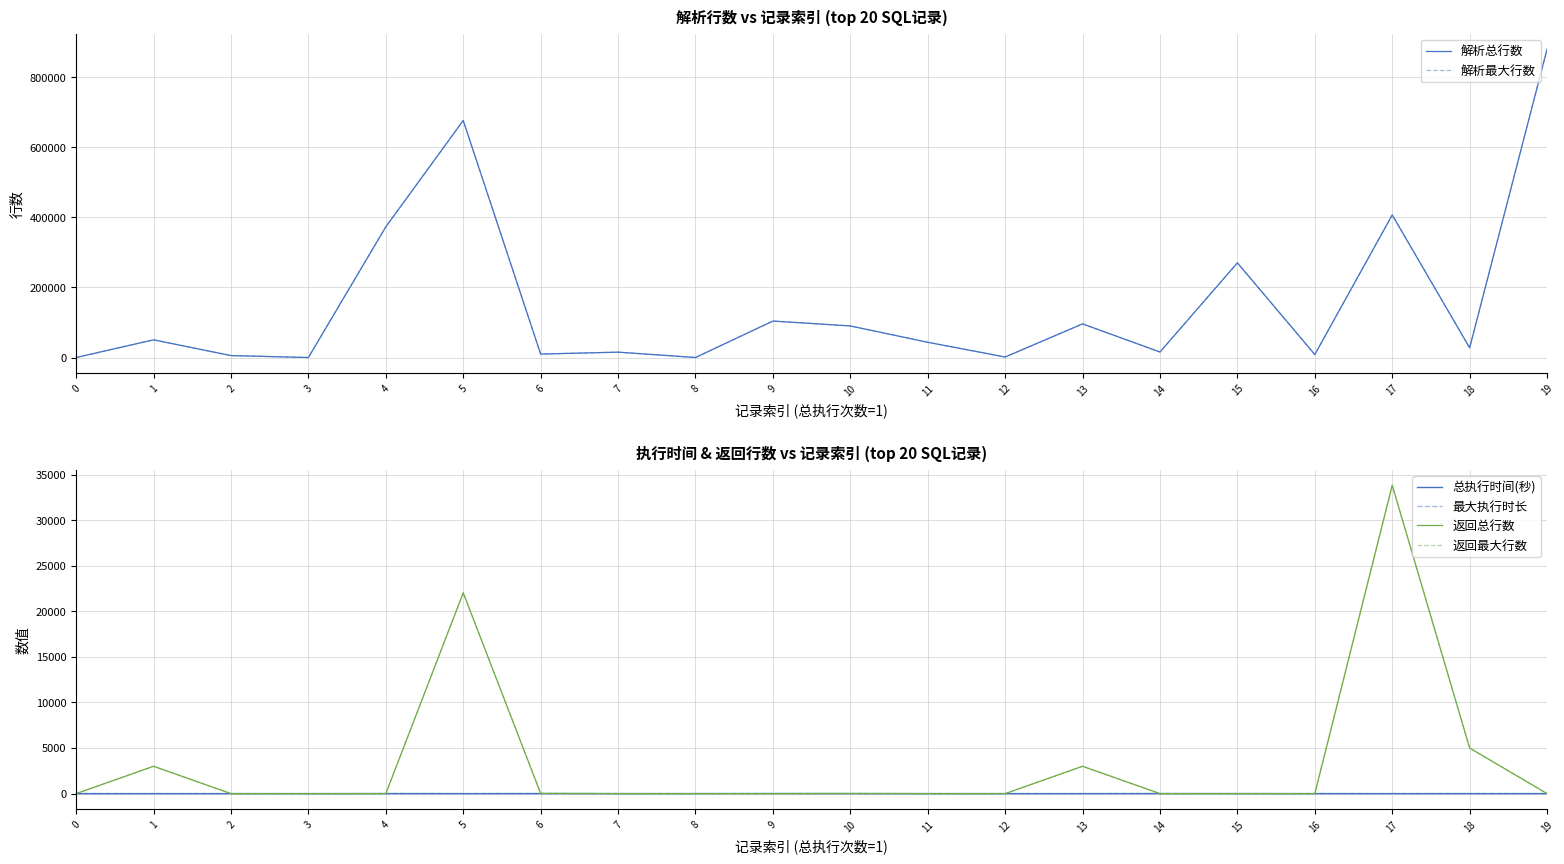

Which series has the largest range (max minus min)?

解析总行数